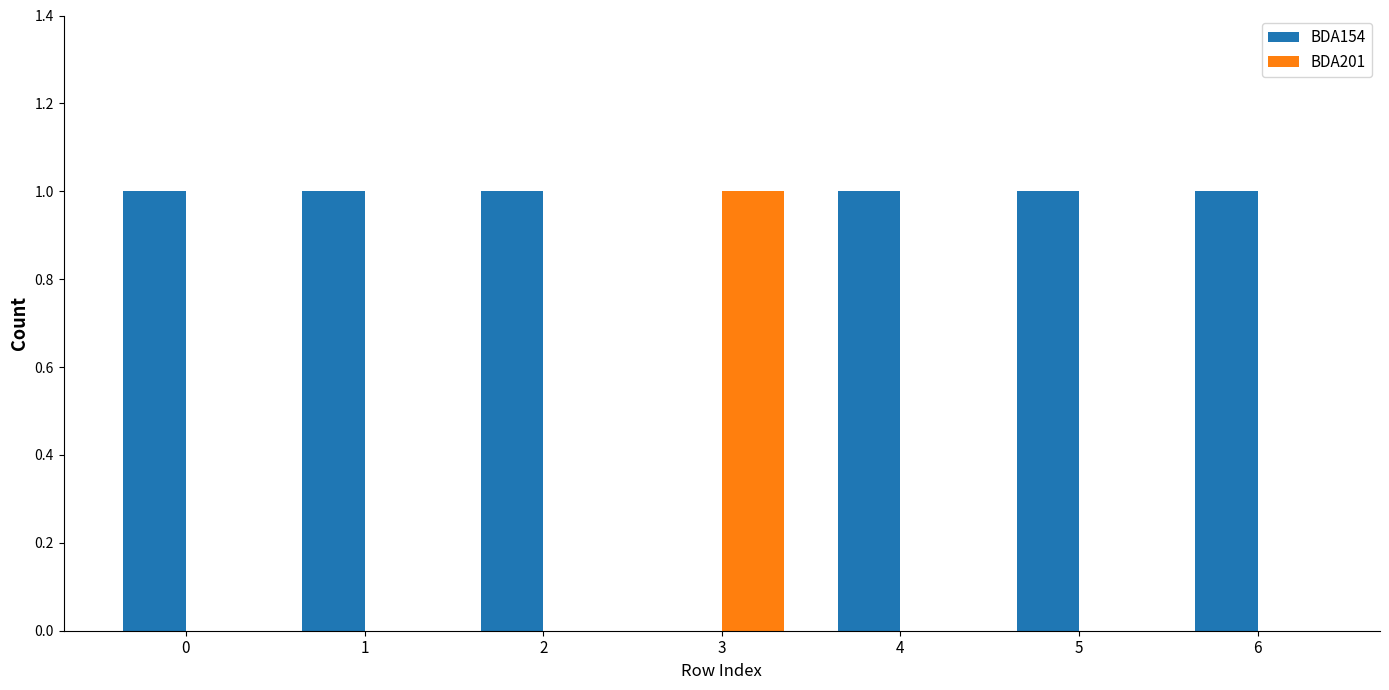

How many groups of bars are there?

7